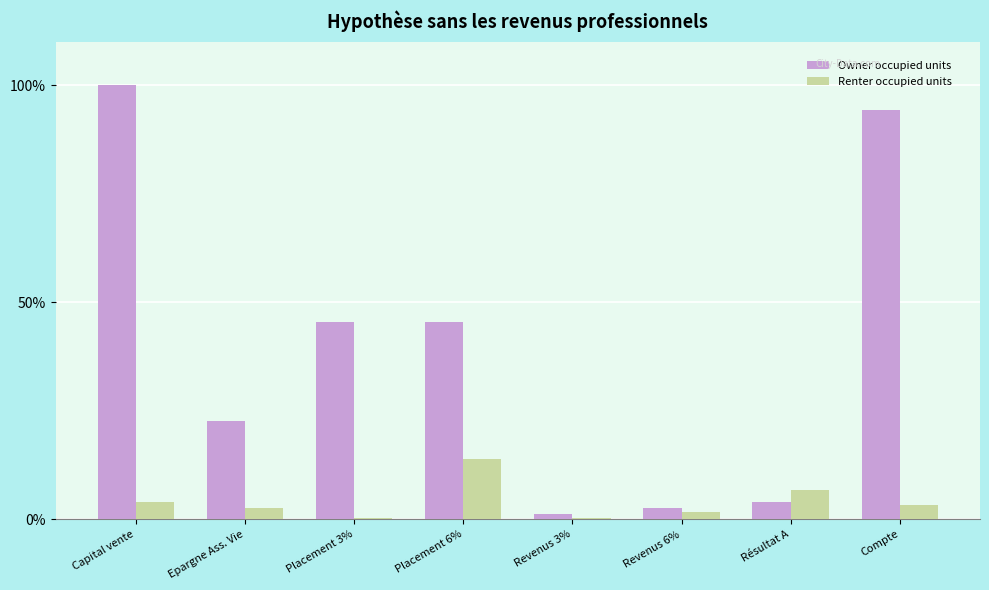

At which category does the chart reach its peak across all series?

Capital vente